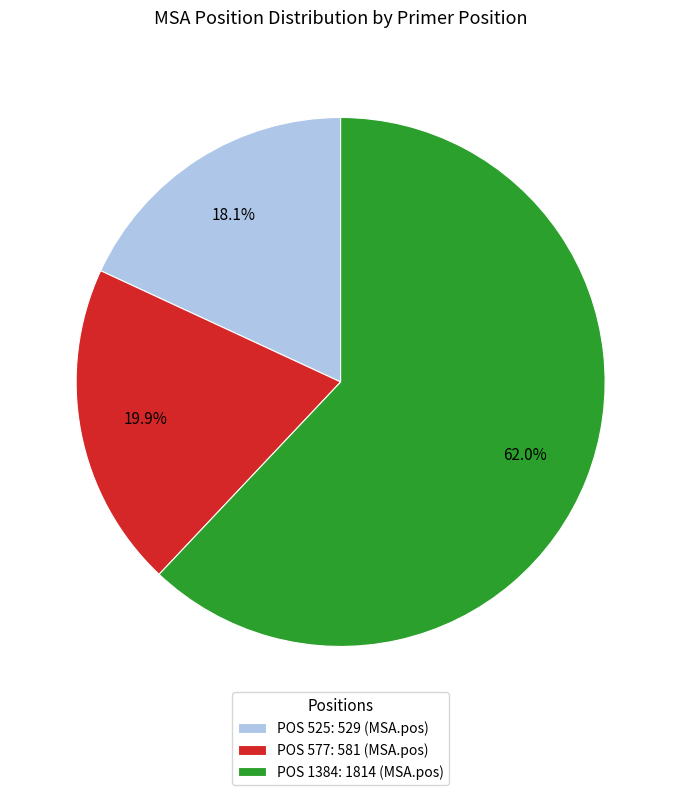

Count the number of slices in the pie.

3